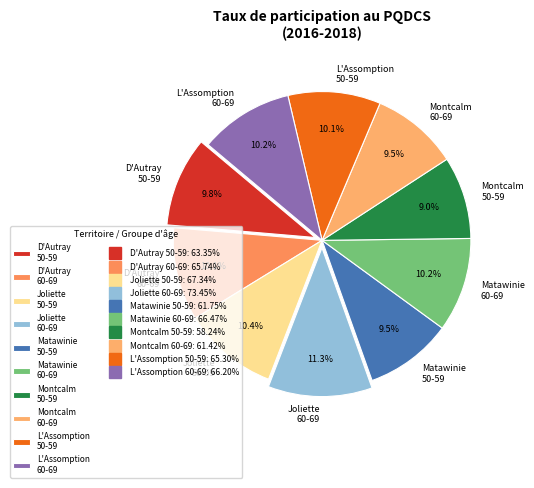

Does Montcalm 60-69 account for over 50% of the chart?

No